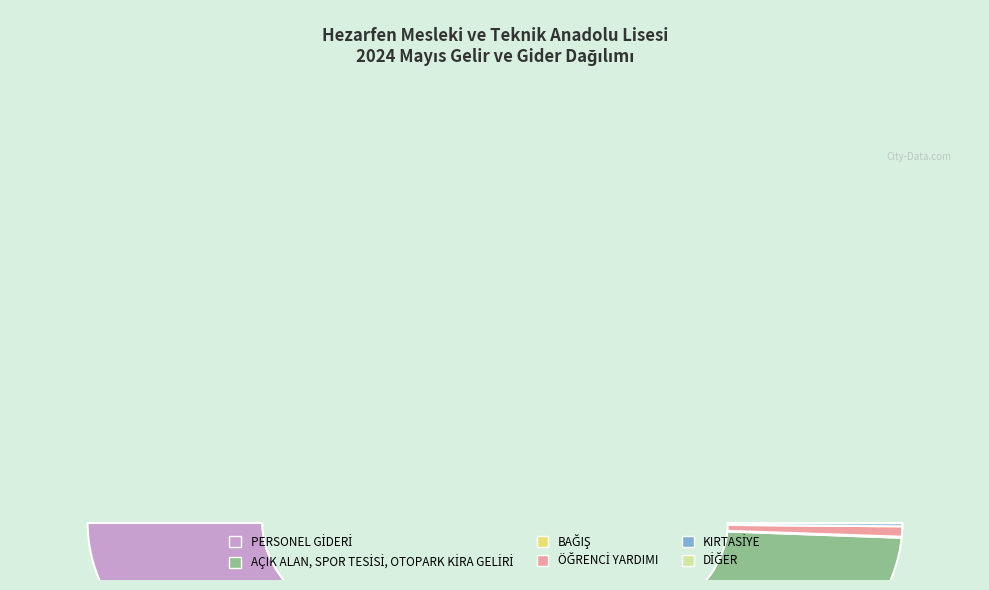

How many segments does this pie chart have?

6